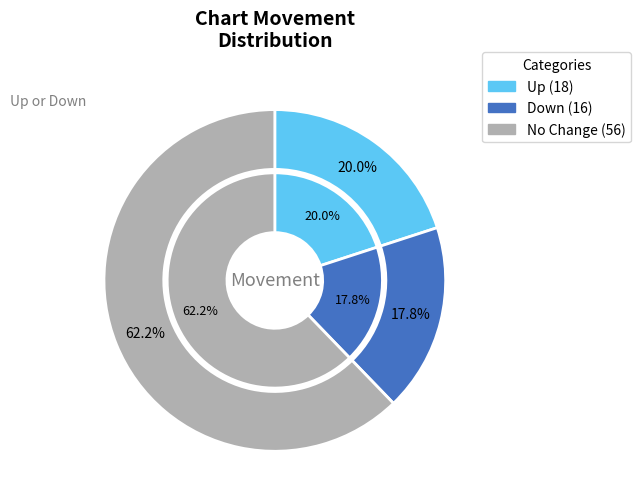

How many segments does this pie chart have?

3